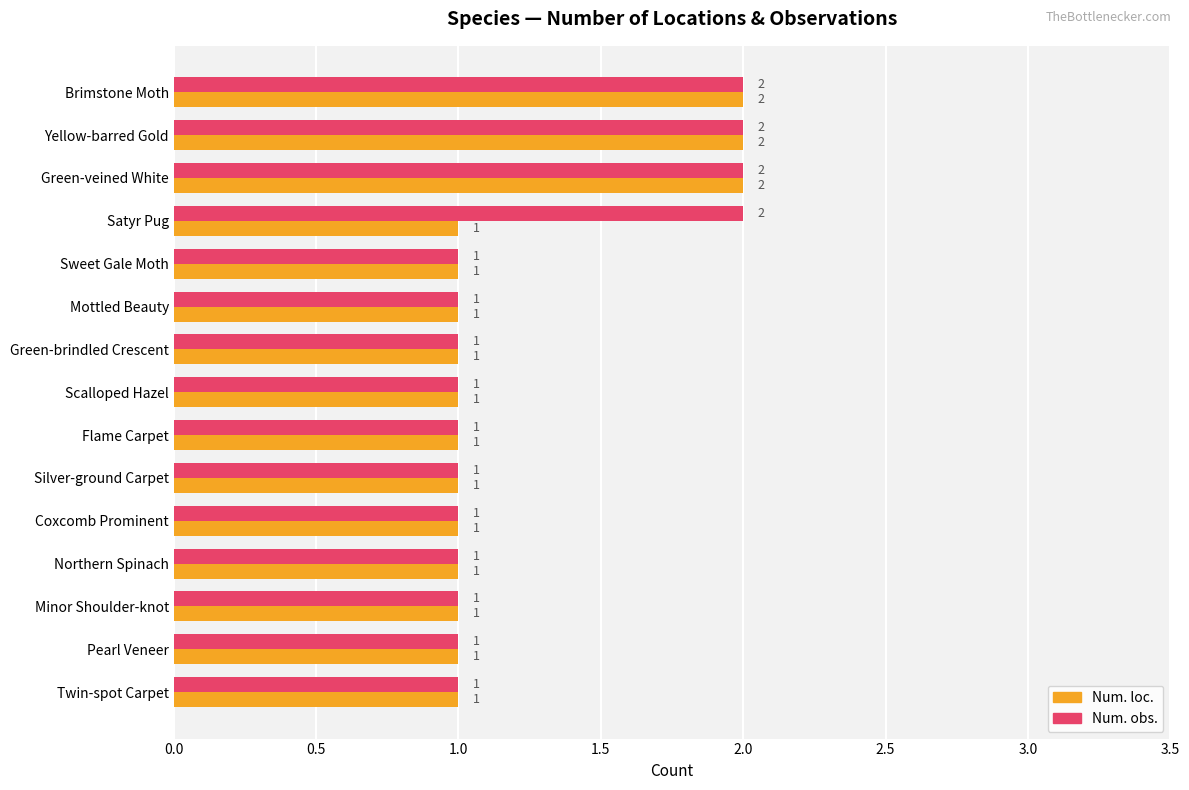

Is it true that Num. obs. equals 1 at Twin-spot Carpet?

True